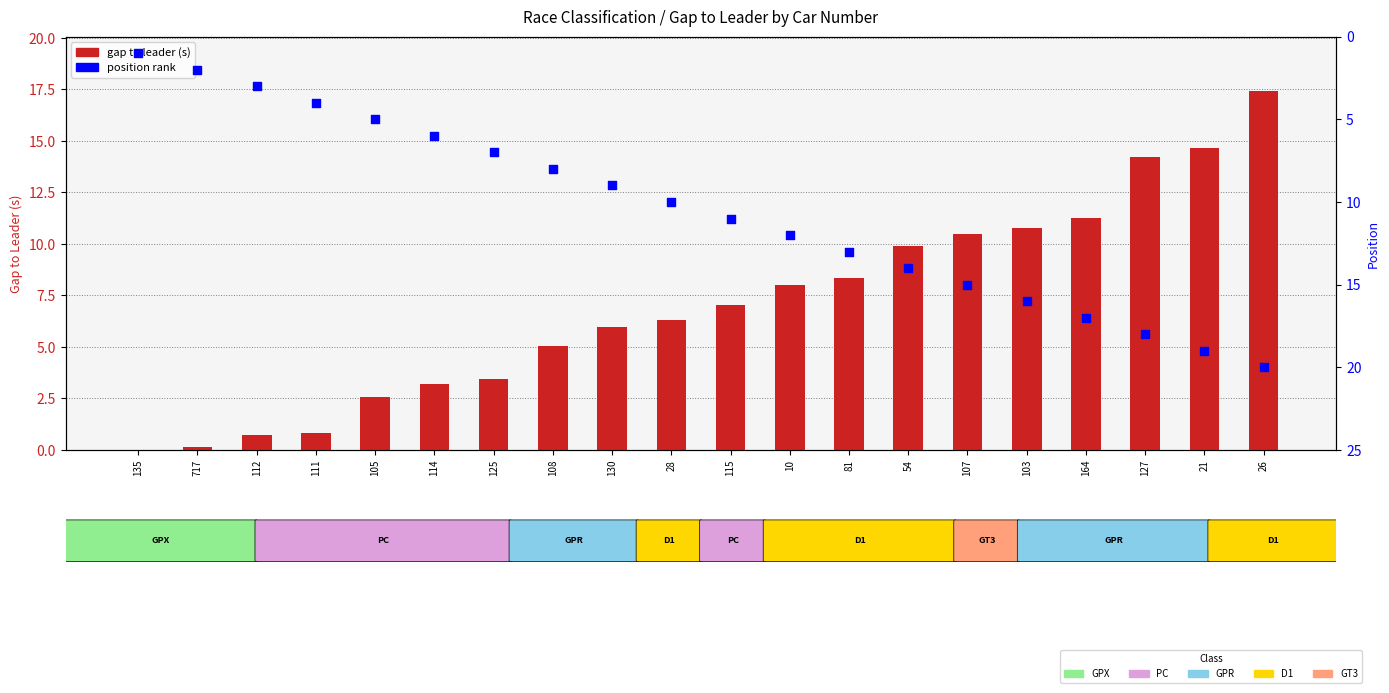

Which series reaches the maximum Y coordinate?

position